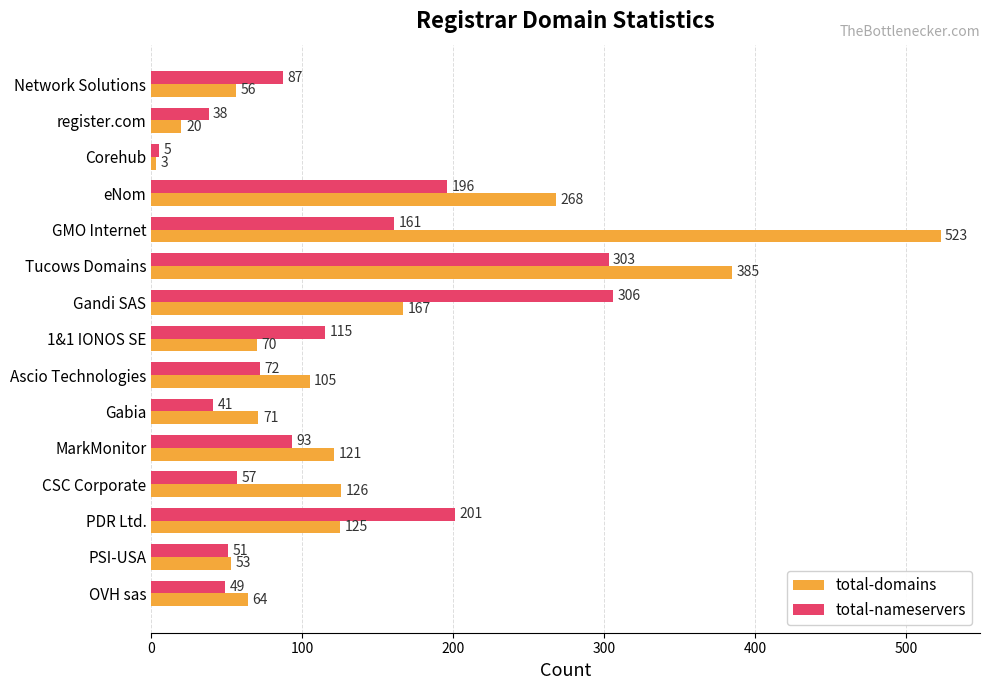

How many categories are shown in the chart?

15